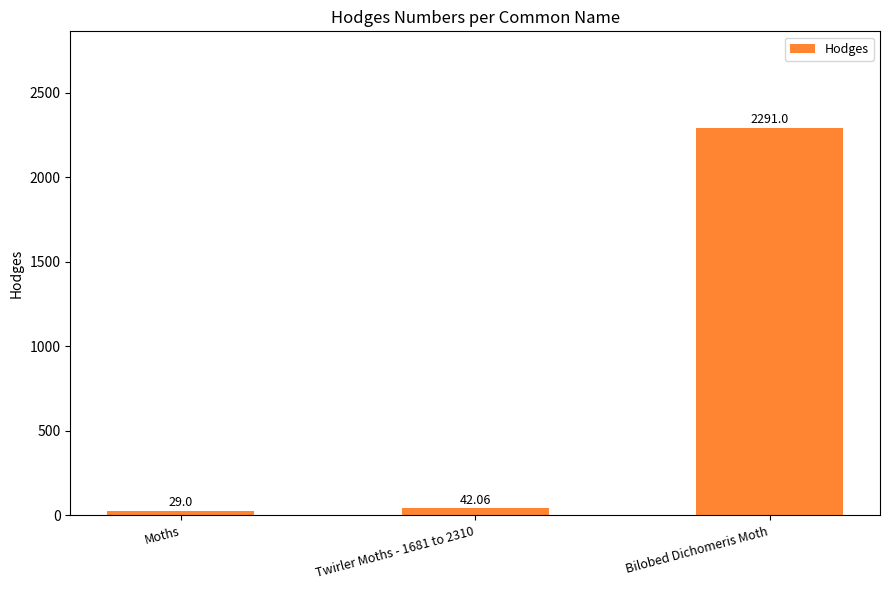

What is the value of the 2nd bar from the left?

42.1